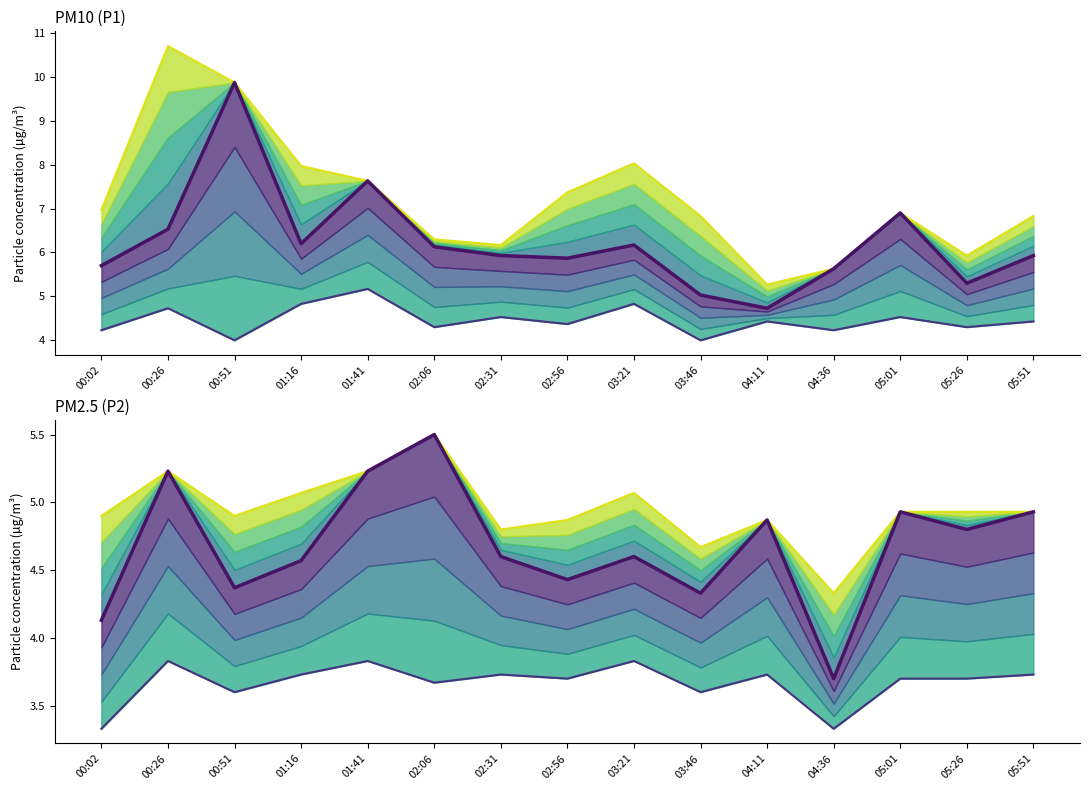

Which series has the largest range (max minus min)?

PM10 (P1) high